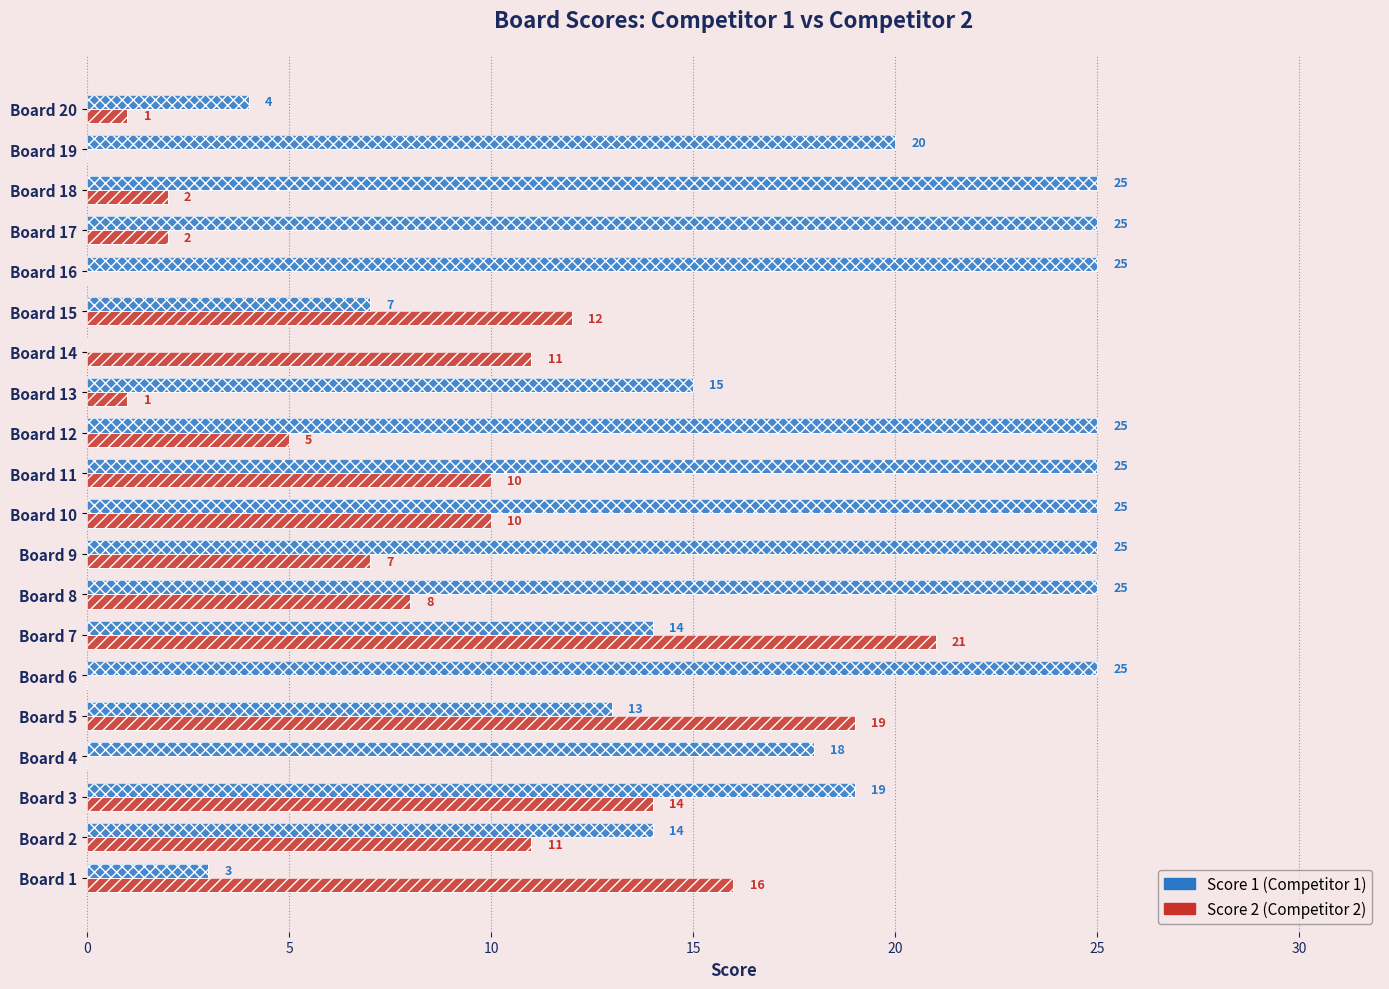

True or false: Score 2 has a value of 7 at Board 3.

False